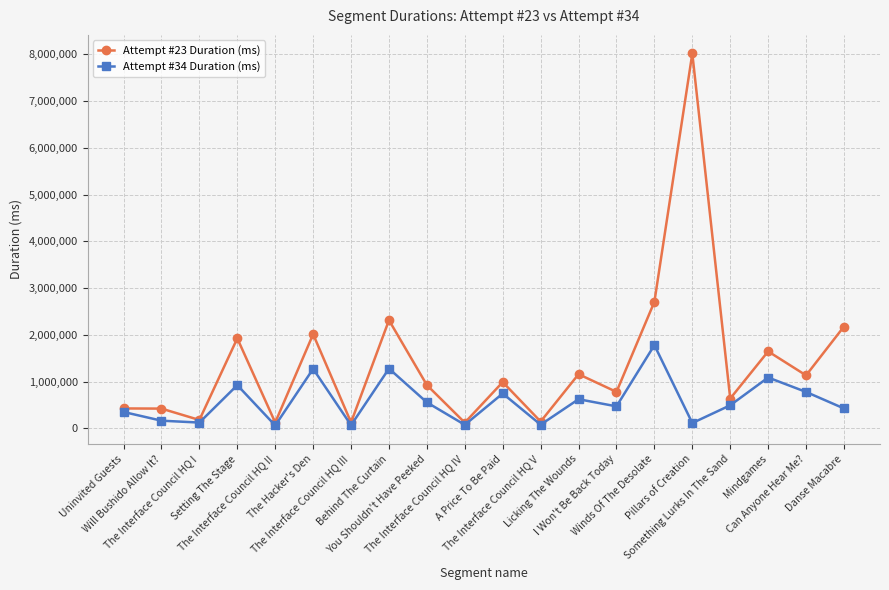

What is the label of the 5th point from the right?

Pillars of Creation